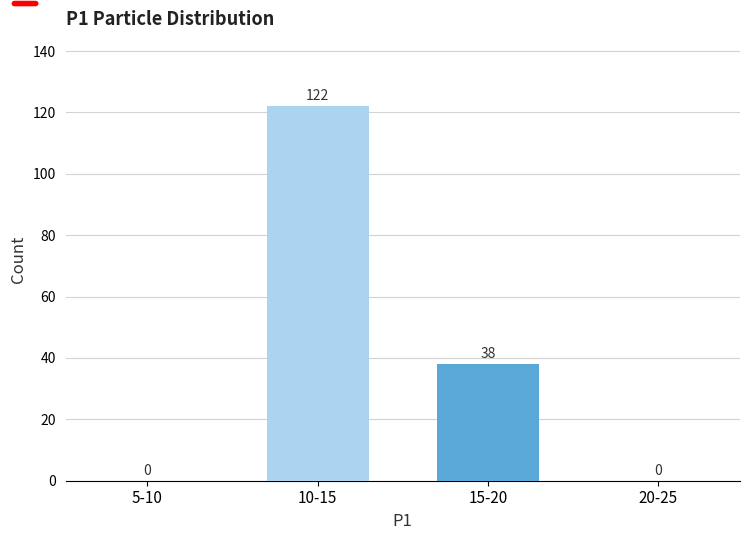

Reading left to right, transcribe all the data shown in this chart.

5-10=0	10-15=122	15-20=38	20-25=0